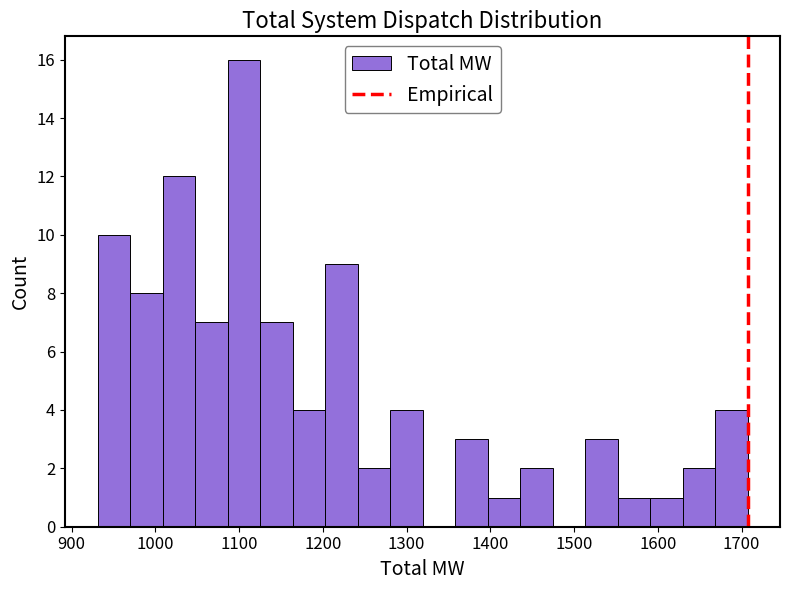

Read against the x-axis, roughly where is the centre of the tallest bar?

1110